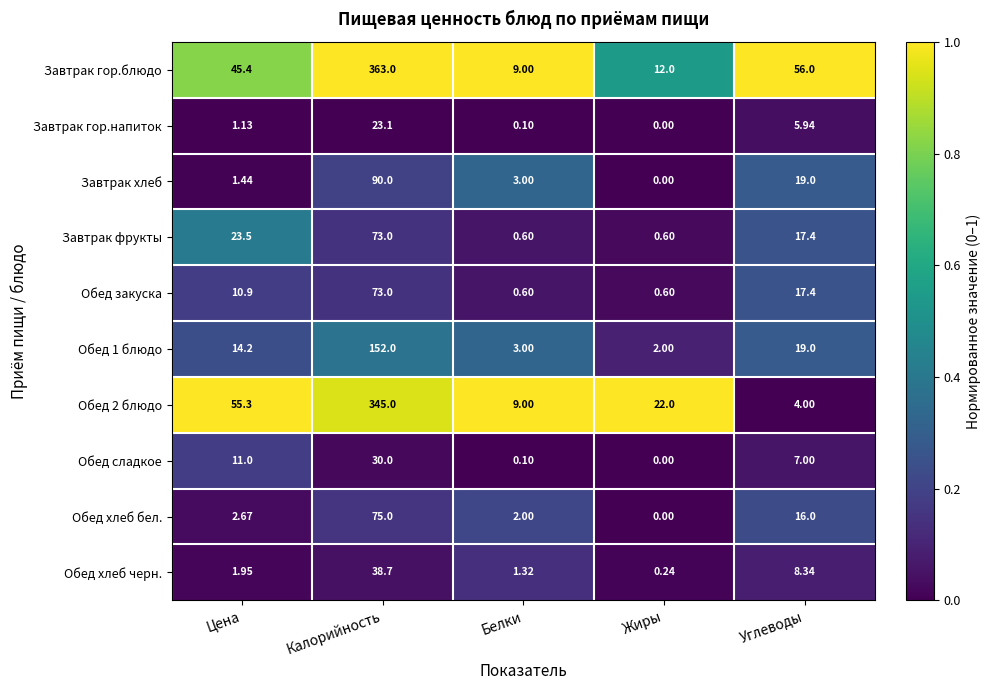

Which label corresponds to the largest value in the chart?

Калорийность